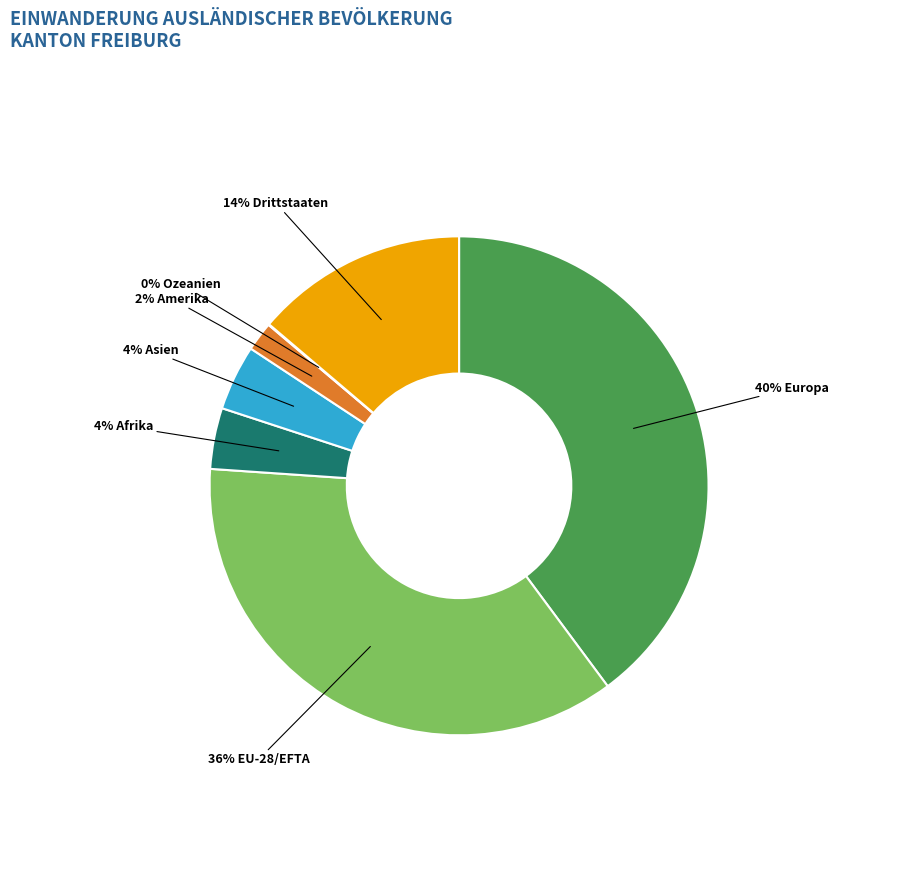

To the nearest percent, what is the average slice percentage?

14%